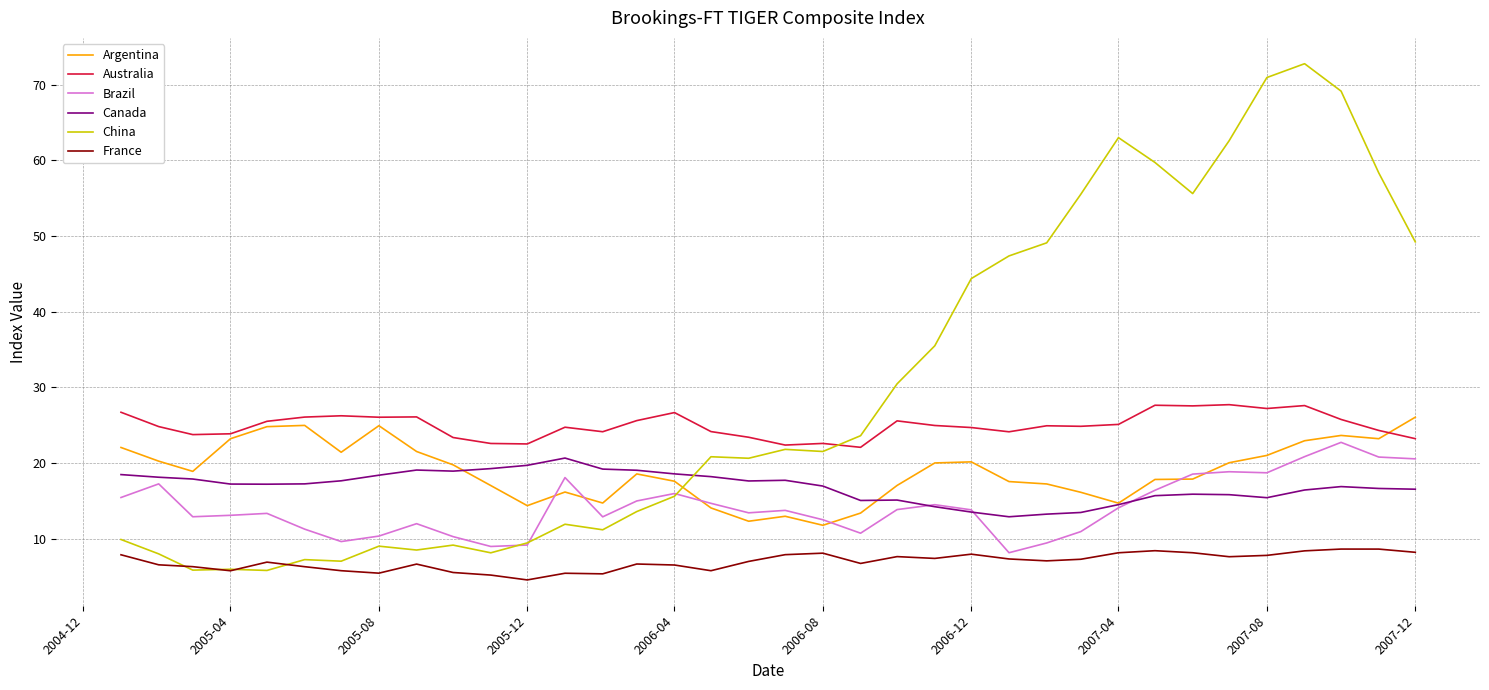

True or false: Canada and China cross at least once.

True